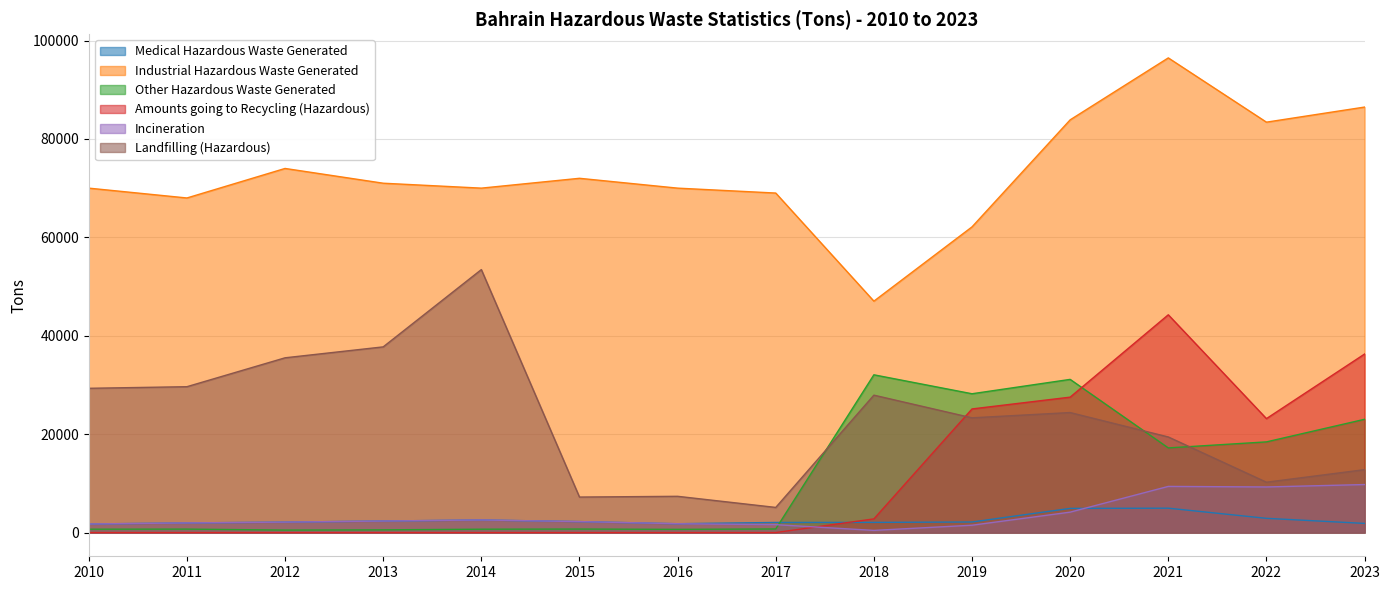

True or false: Landfilling (Hazardous) and Medical Hazardous Waste Generated cross at least once.

False